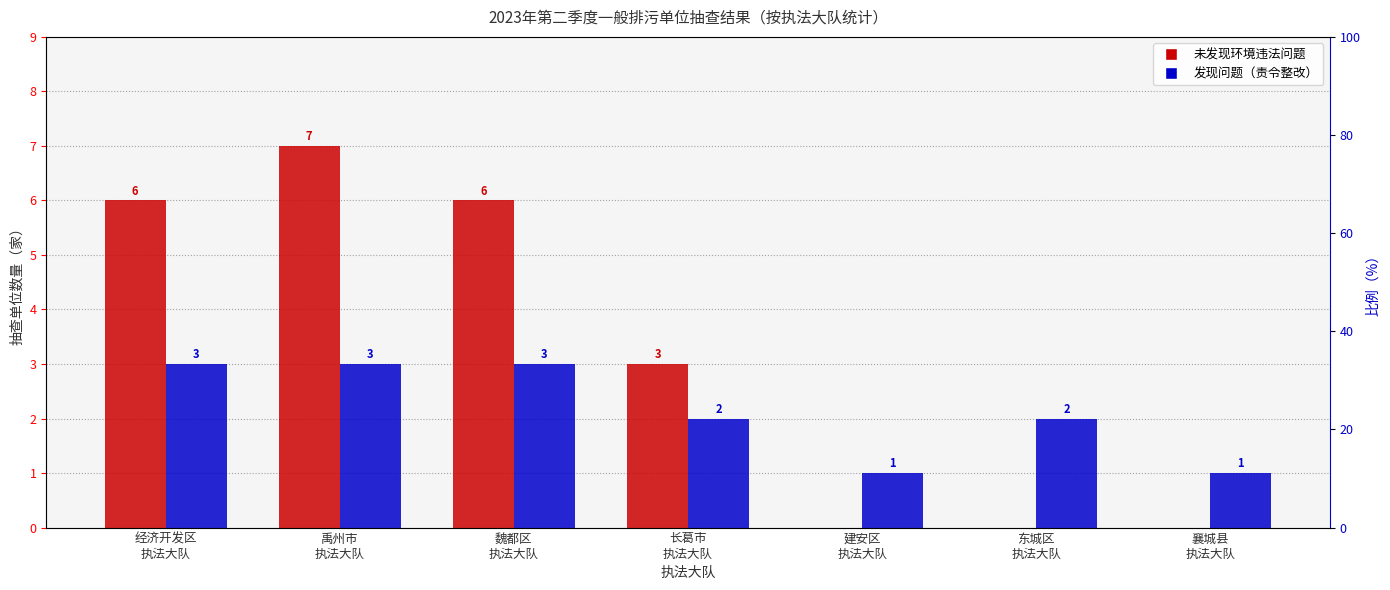

What is the minimum value for 发现问题（责令整改）?

1